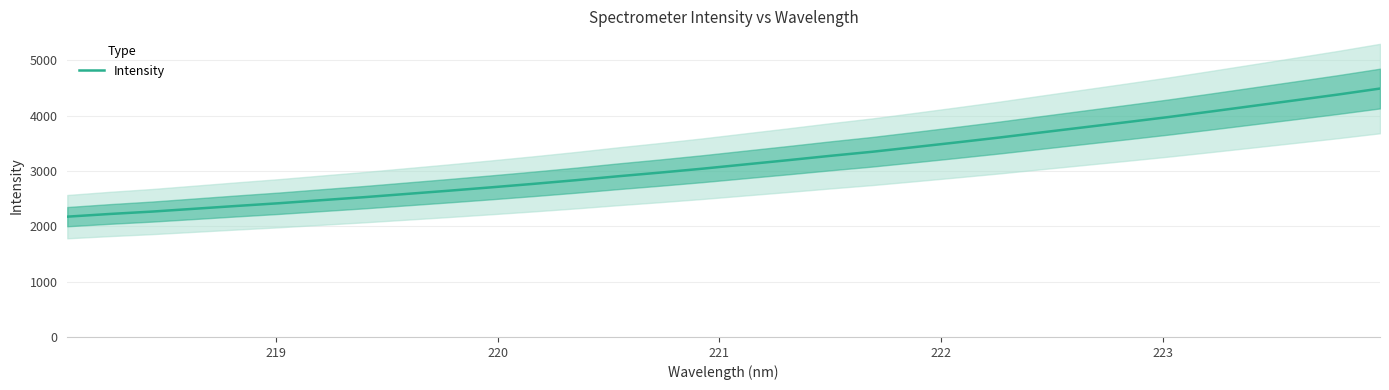

How many lines are shown in the chart?

1